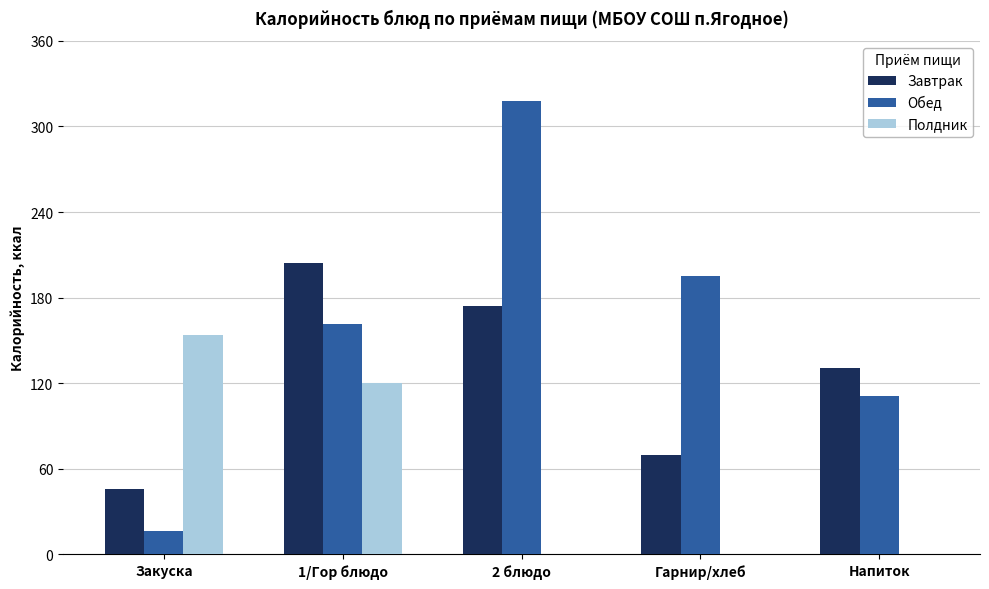

Does the chart contain stacked bars?

No